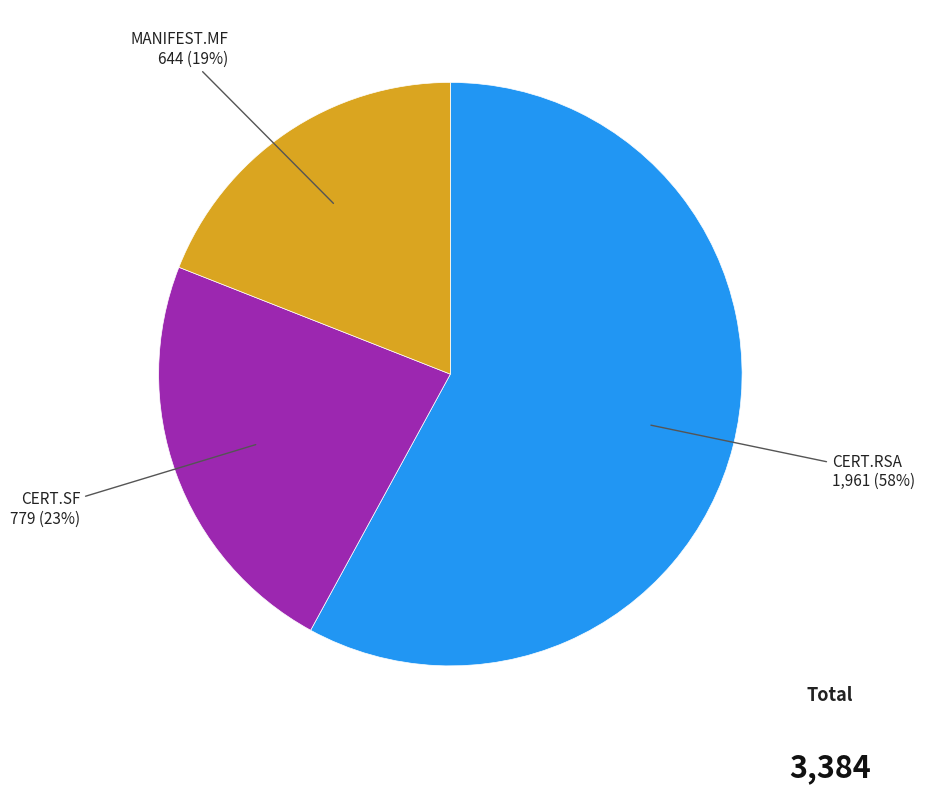

To the nearest percent, what is the difference between the largest and smallest slice percentages?

39%